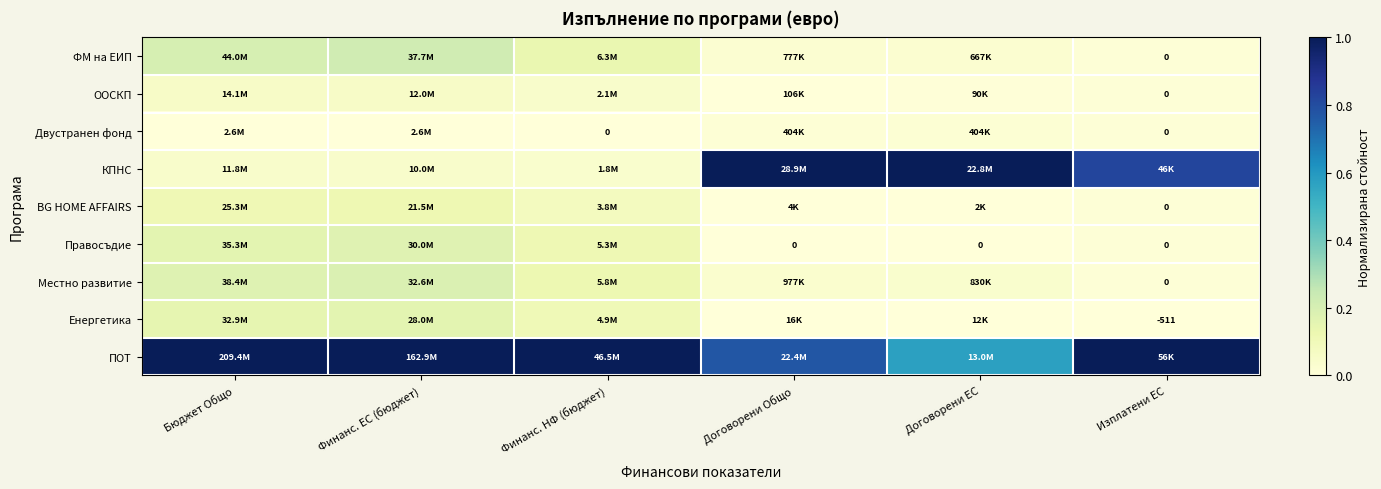

What value does the ФМ на ЕИП series have at Финанс. ЕС (бюджет)?

0.2